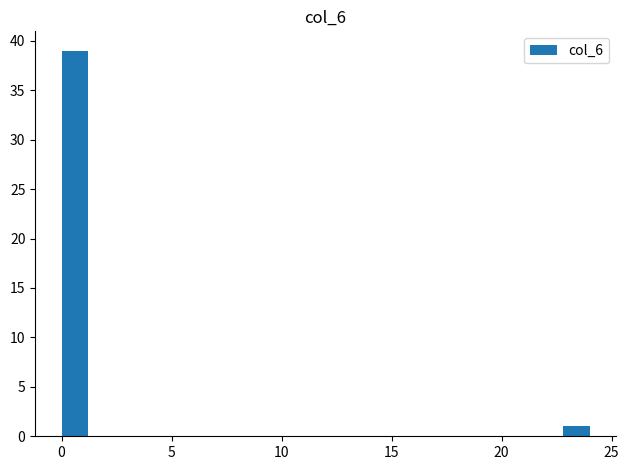

Around what value on the x-axis is the tallest bar? Give the approximate position of its centre, as read against the axis.

0.5